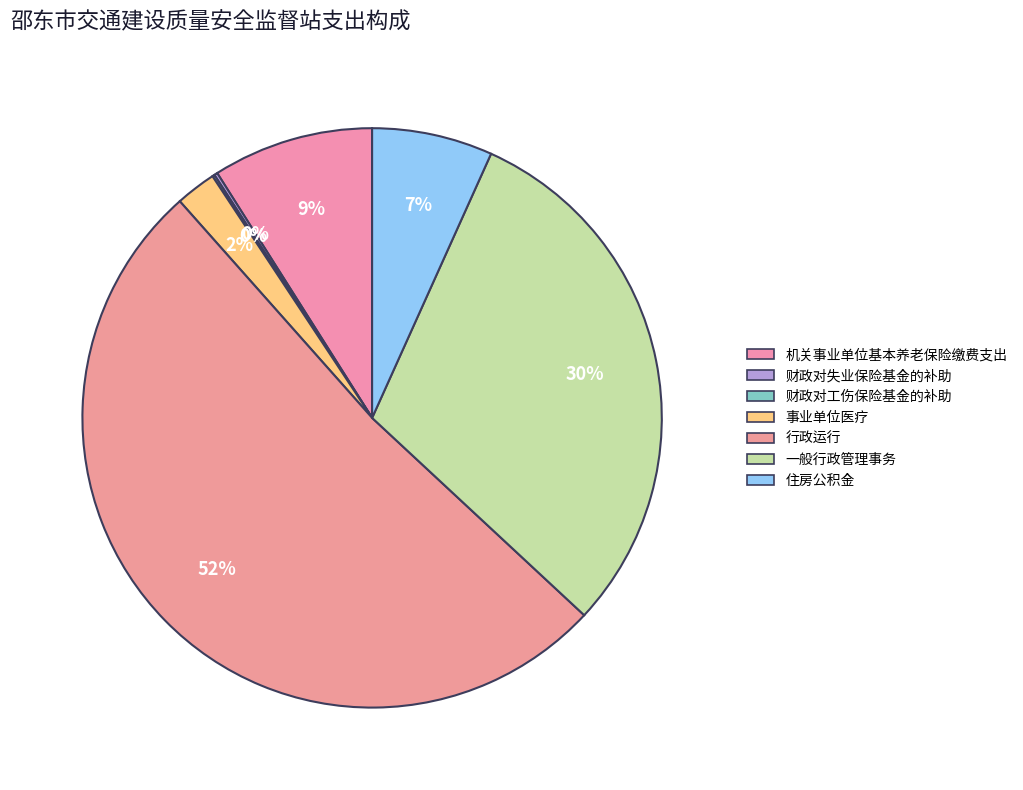

Between 住房公积金 and 一般行政管理事务, which is larger?

一般行政管理事务